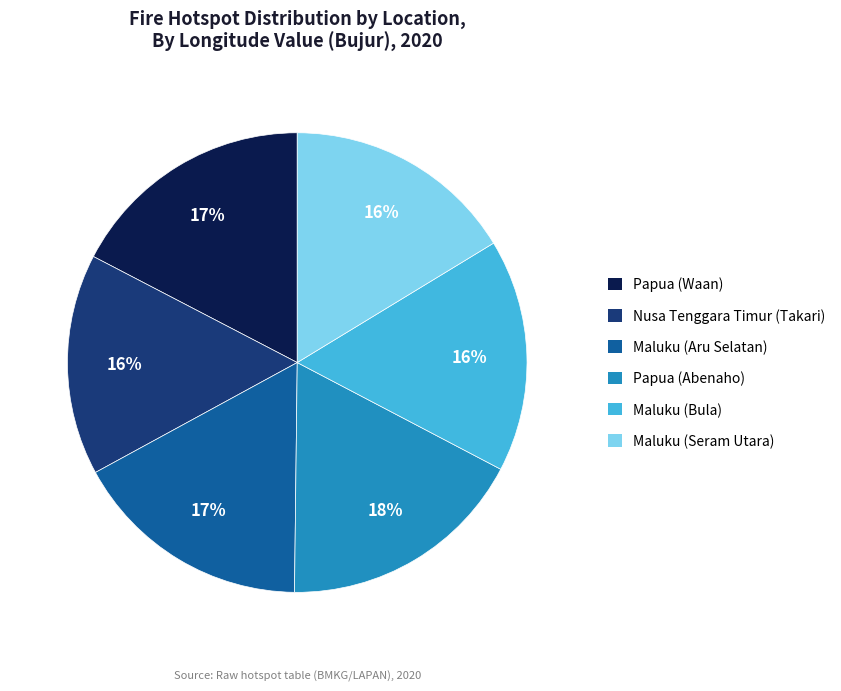

Does any single category account for the majority?

No